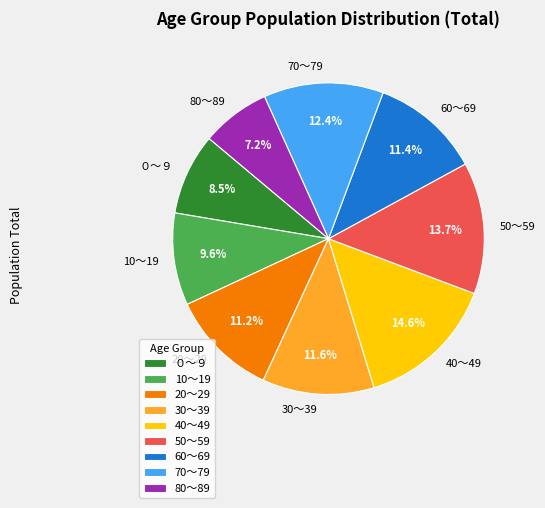

How many segments does this pie chart have?

9